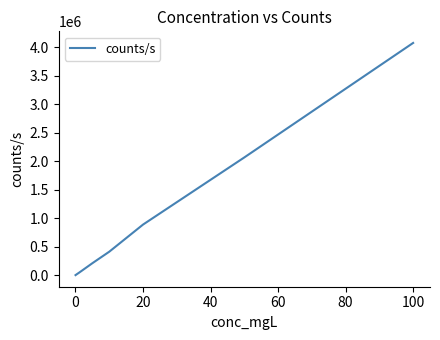

What is the difference between the maximum and minimum values?

4070830